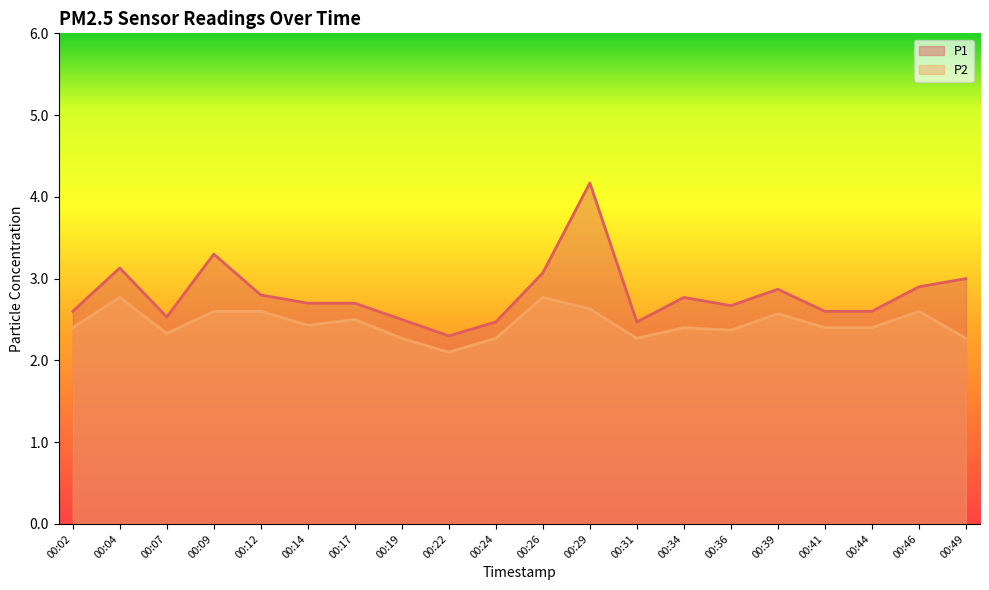

What are all the series names shown in the legend?

P1, P2